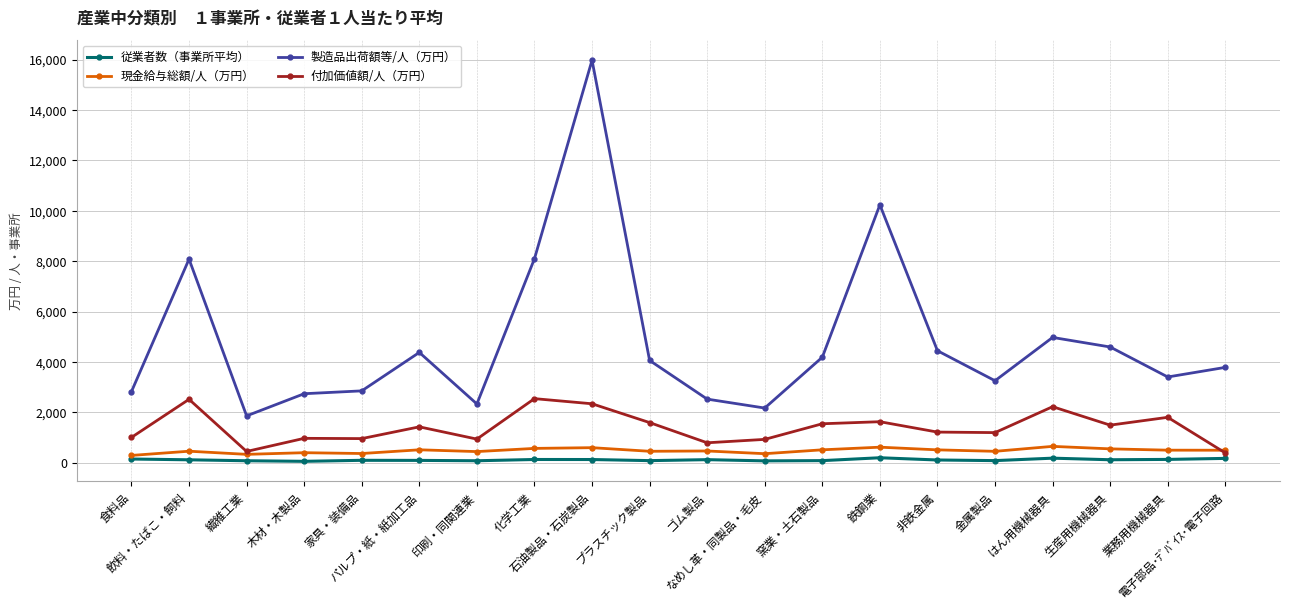

At which category is the sum across all series the highest?

石油製品・石炭製品